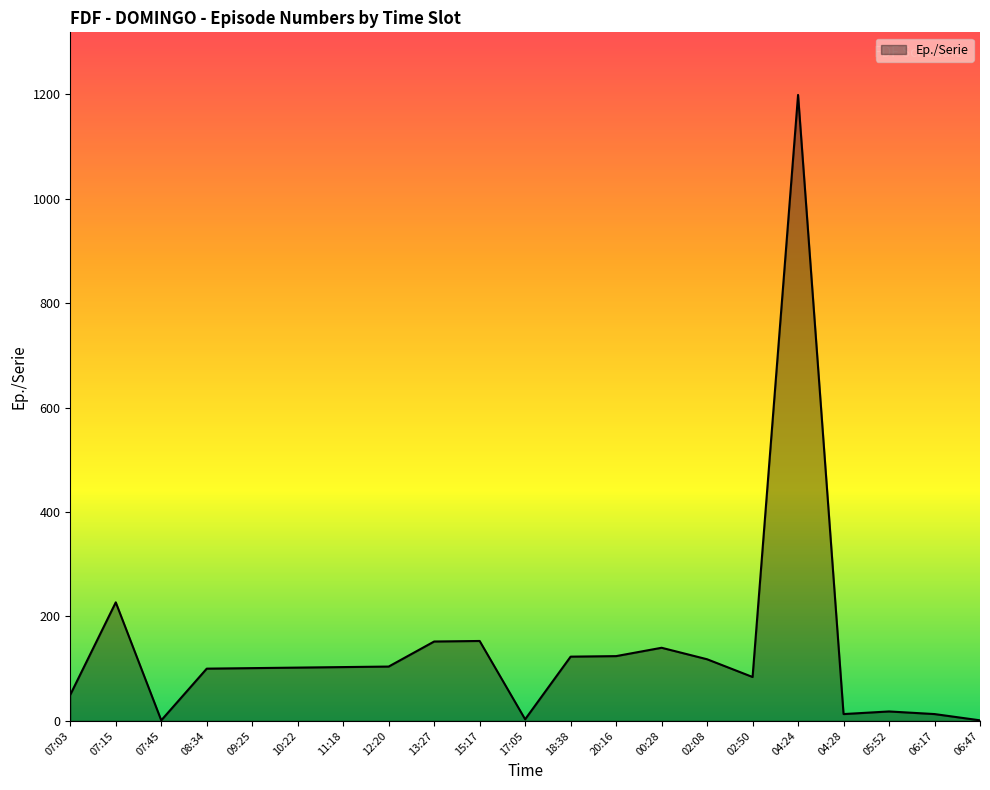

The chart shows a value of 13 at 06:17. True or false?

True